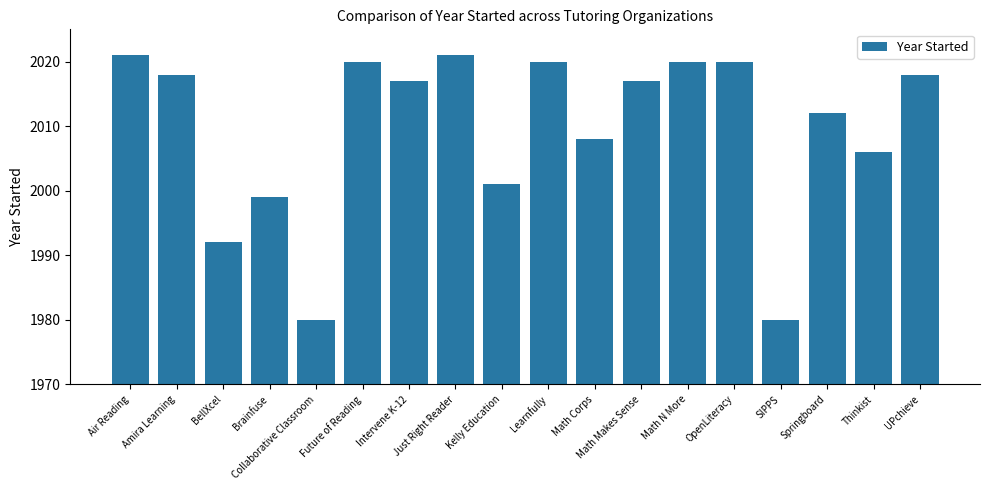

Between Kelly Education and Math Corps, which is larger?

Math Corps